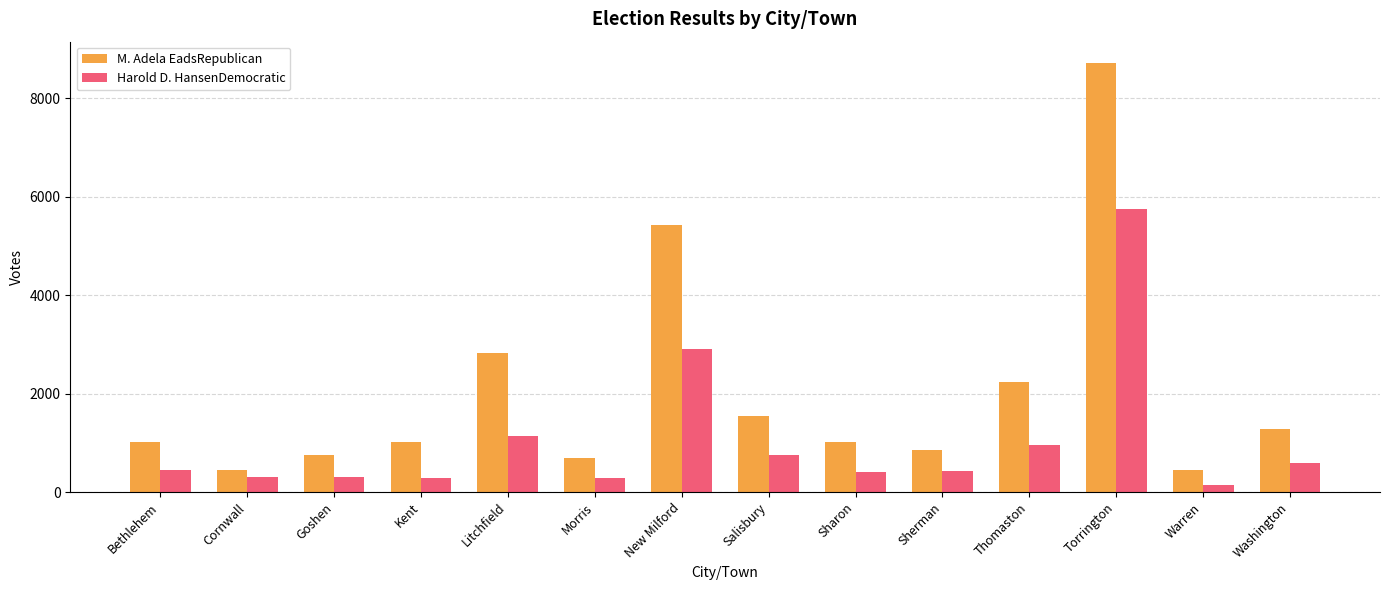

At how many categories does at least one series exceed 795?

10